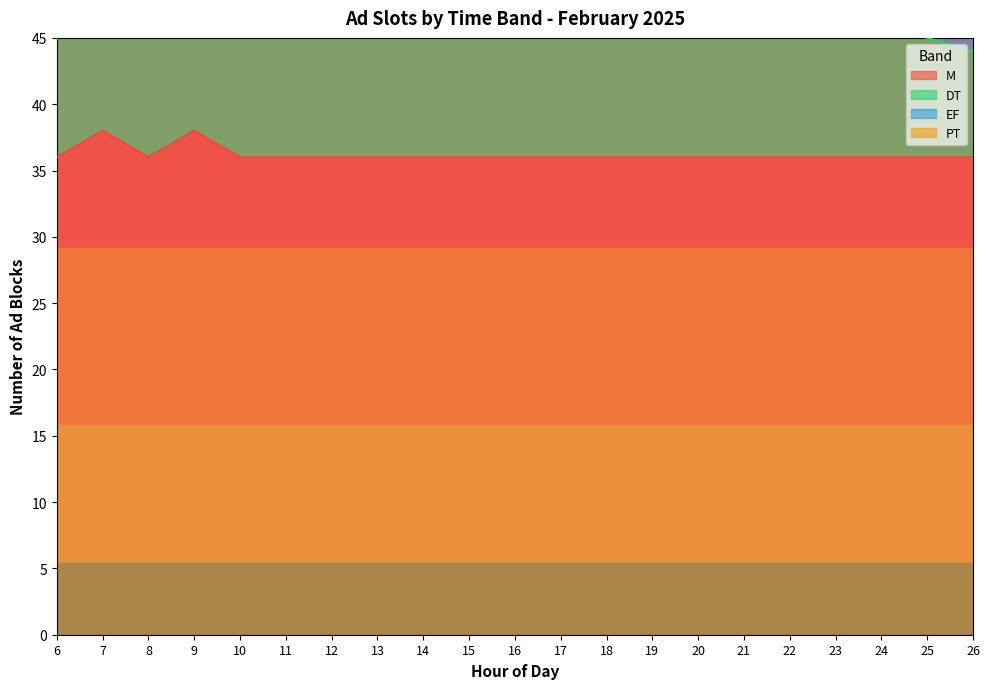

At which category is the sum across all series the highest?

17